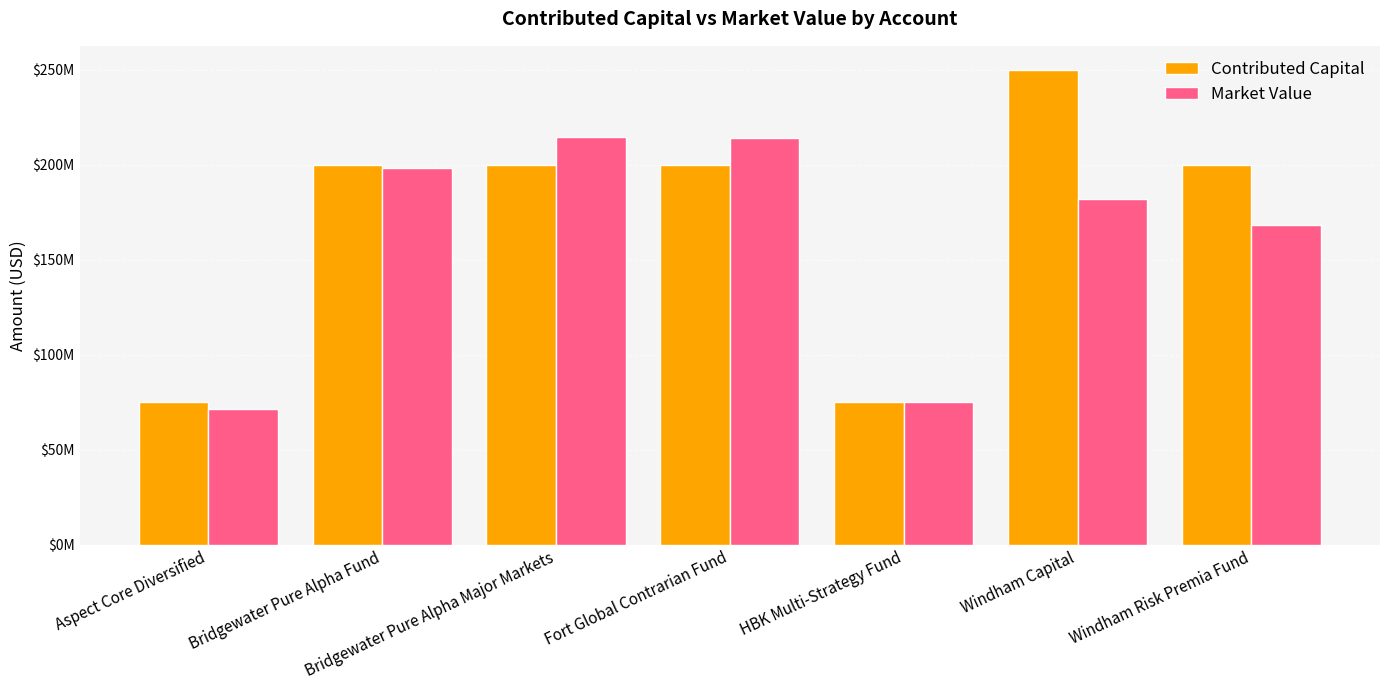

What are all the series names shown in the legend?

Contributed Capital, Market Value